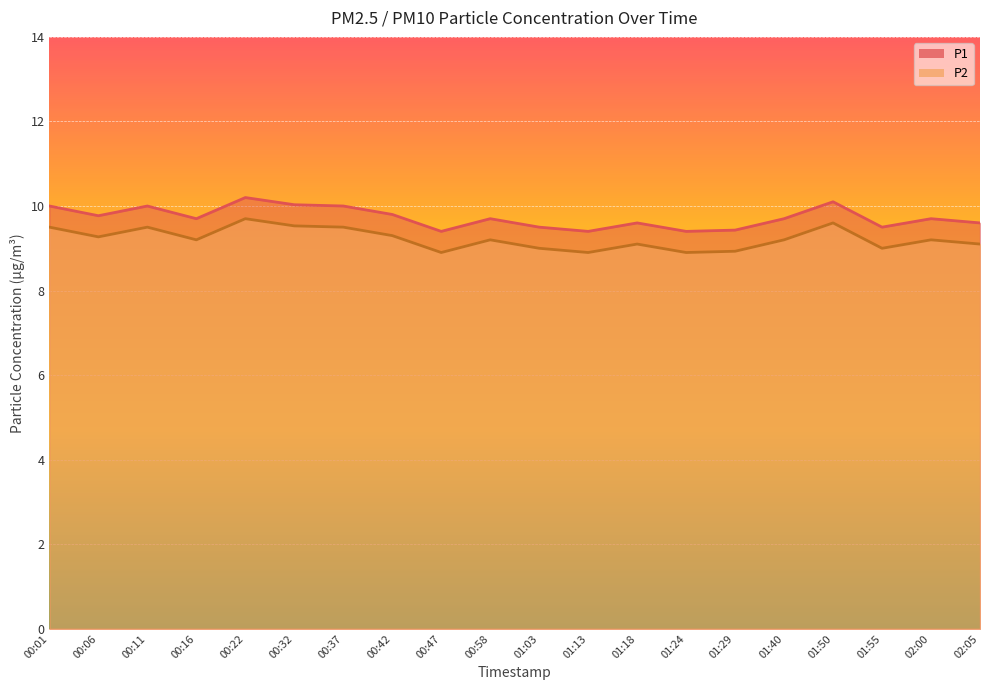

Is the value of P2 at 01:18 greater than the value of P1 at 01:50?

No